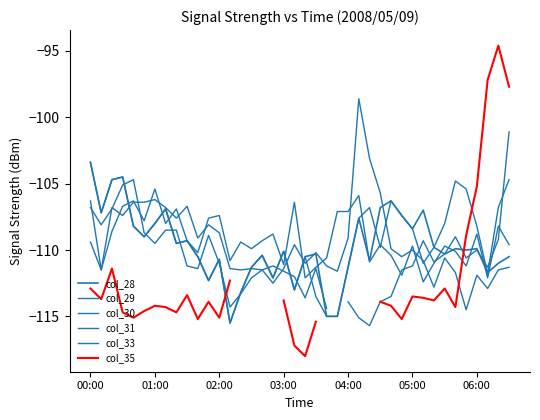

Between 18 and 38, which is larger?

18